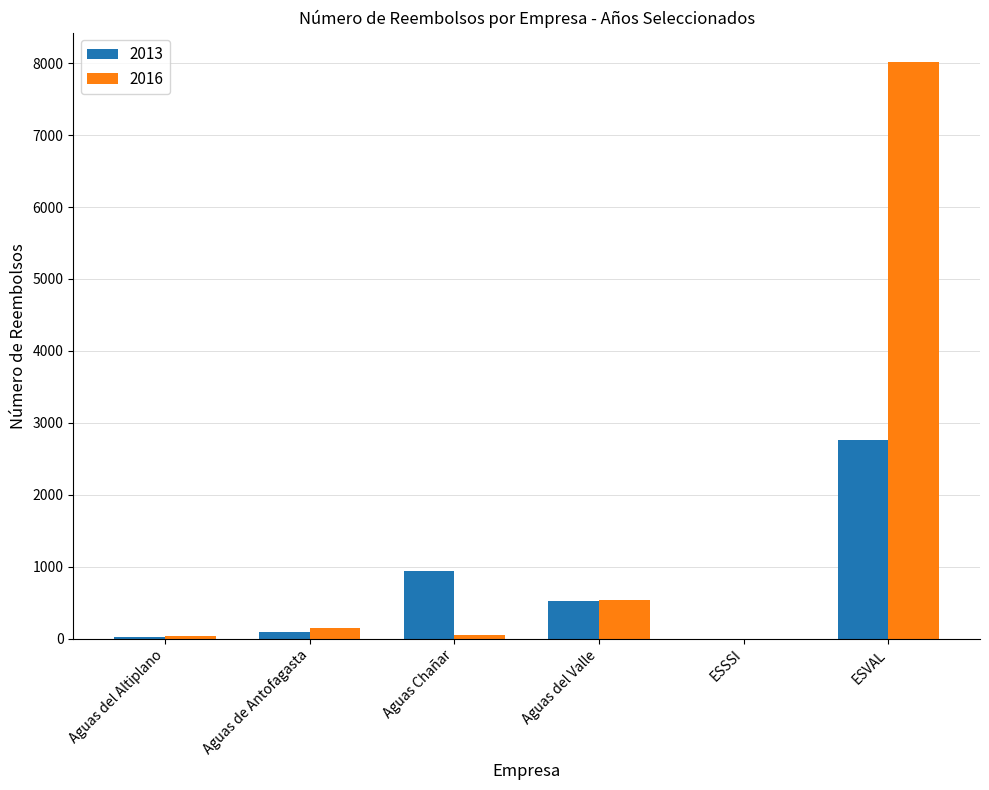

Which series has the largest total across all categories?

2016